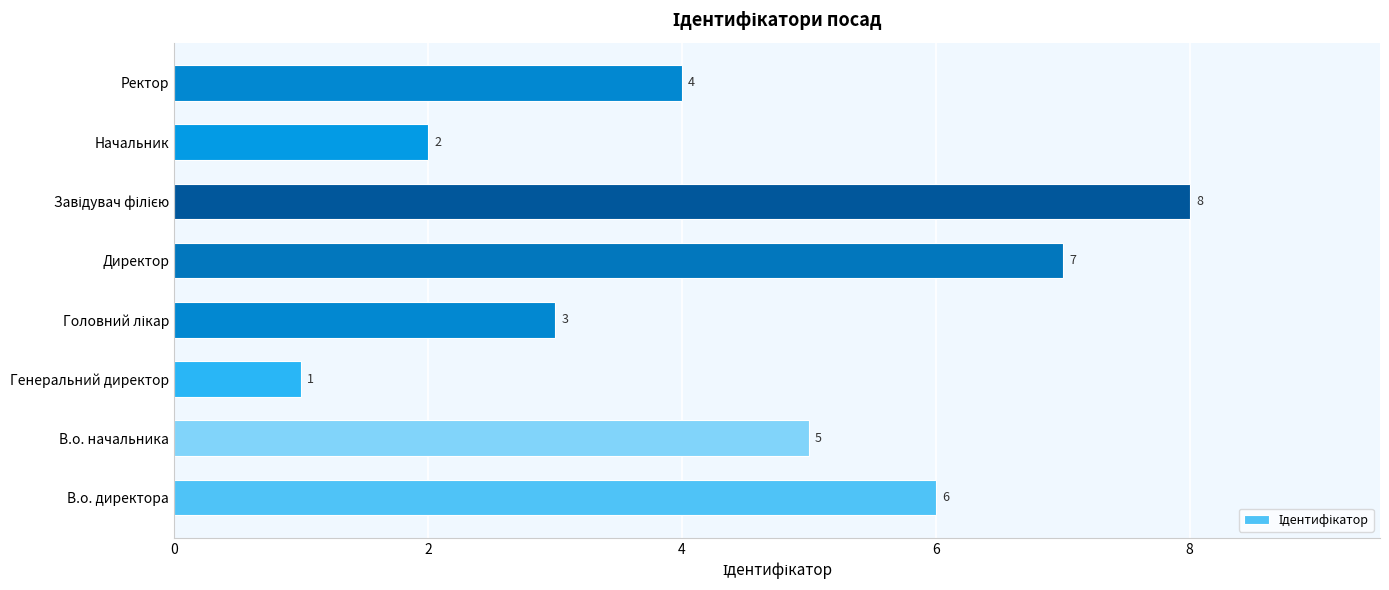

How many distinct data groups are displayed?

1